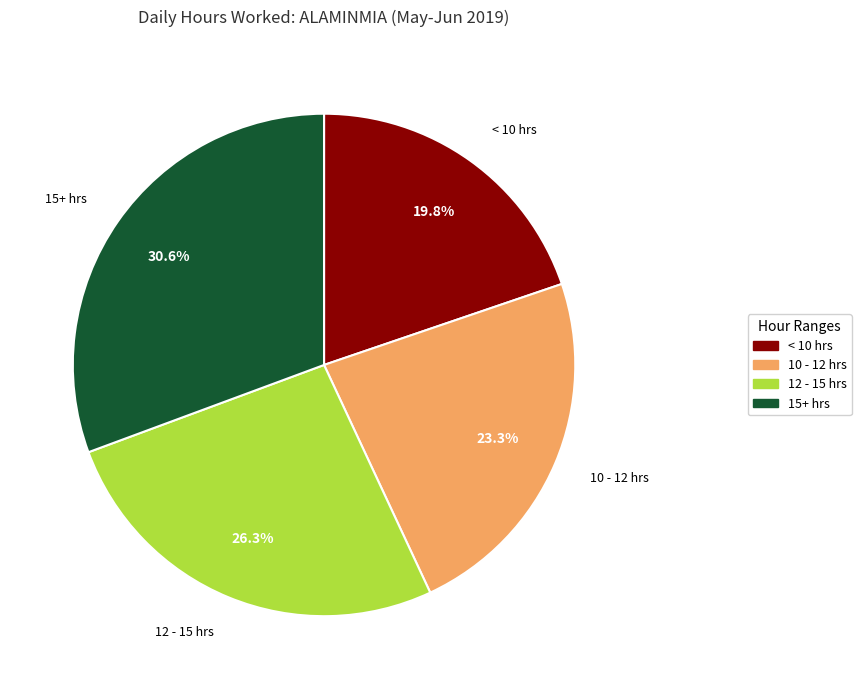

Is there any slice that represents more than half of the pie?

No